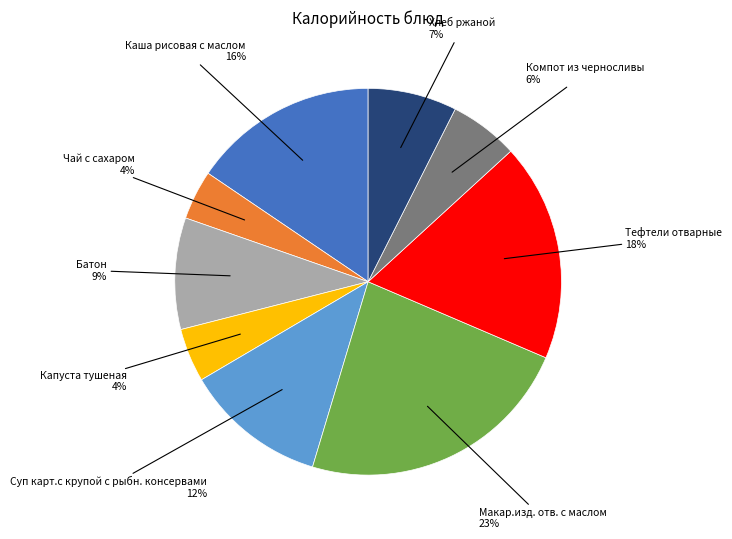

To the nearest percent, what is the average slice percentage?

11%